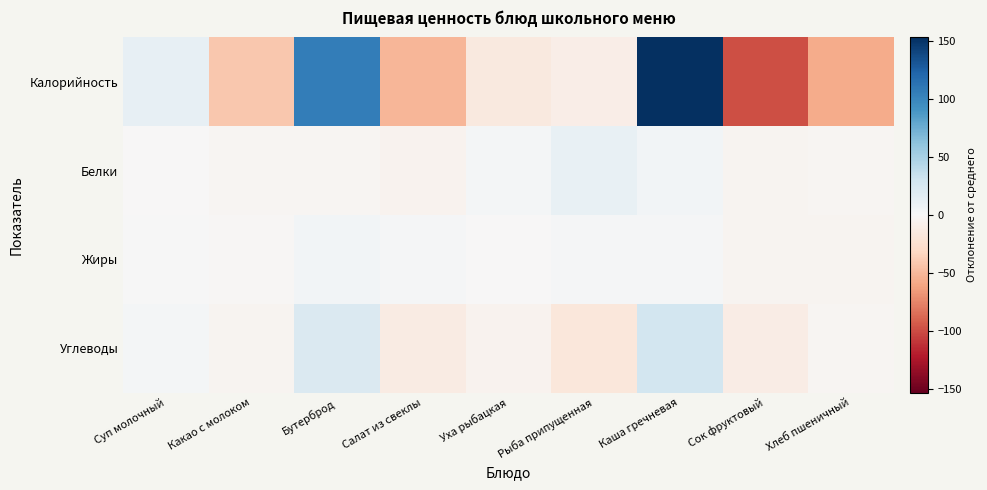

How many data points does each series have?

9